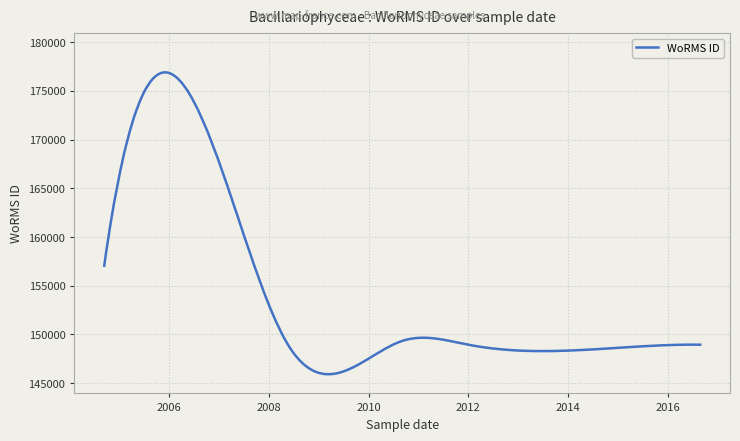

What is the minimum value shown in the chart?

145920.9